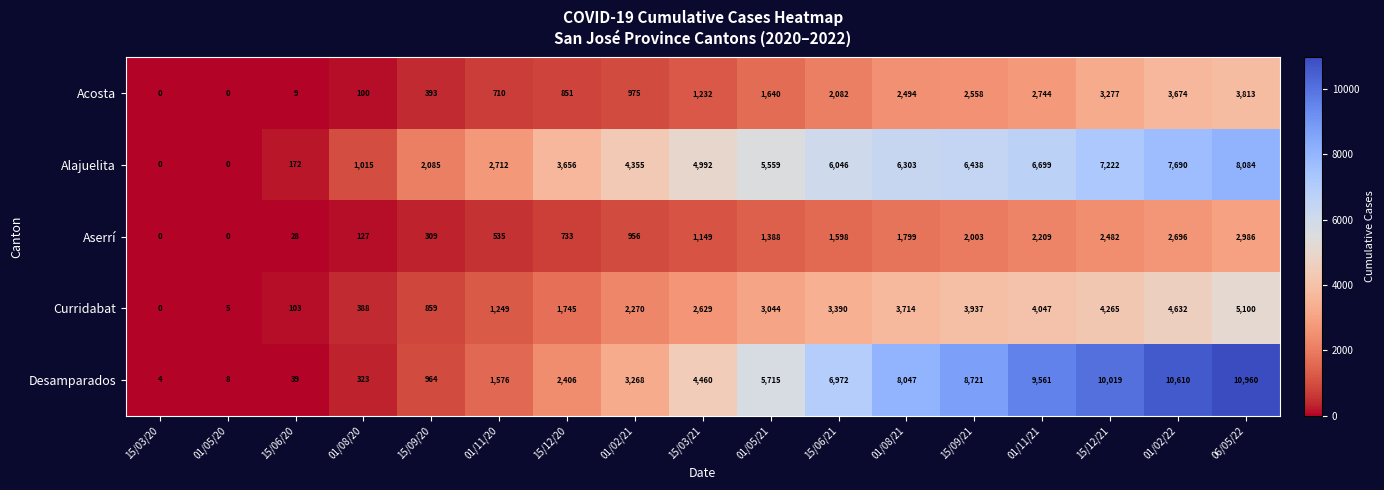

At which label is Alajuelita closest to 4042?

01/02/21